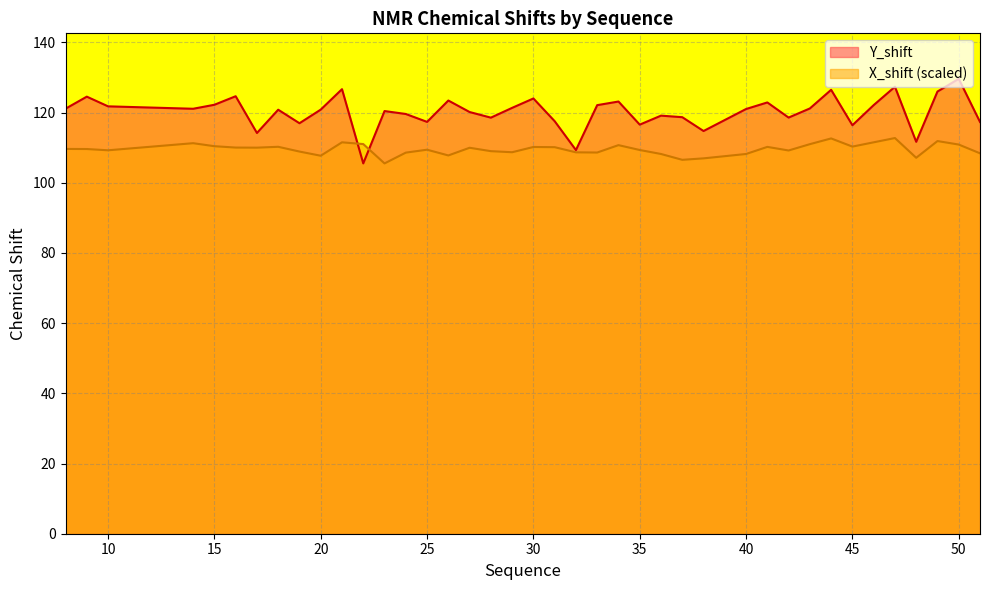

Which series has the largest range (max minus min)?

Y_shift